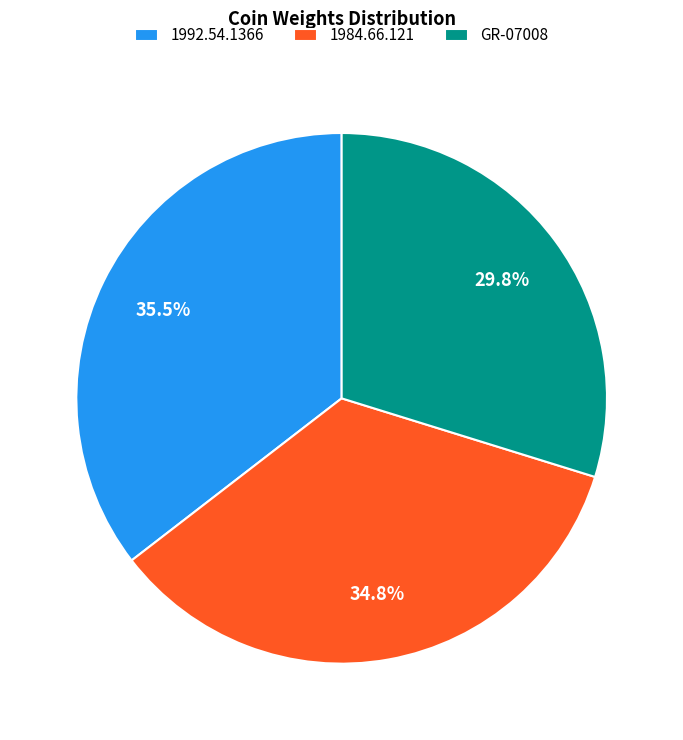

How many segments does this pie chart have?

3